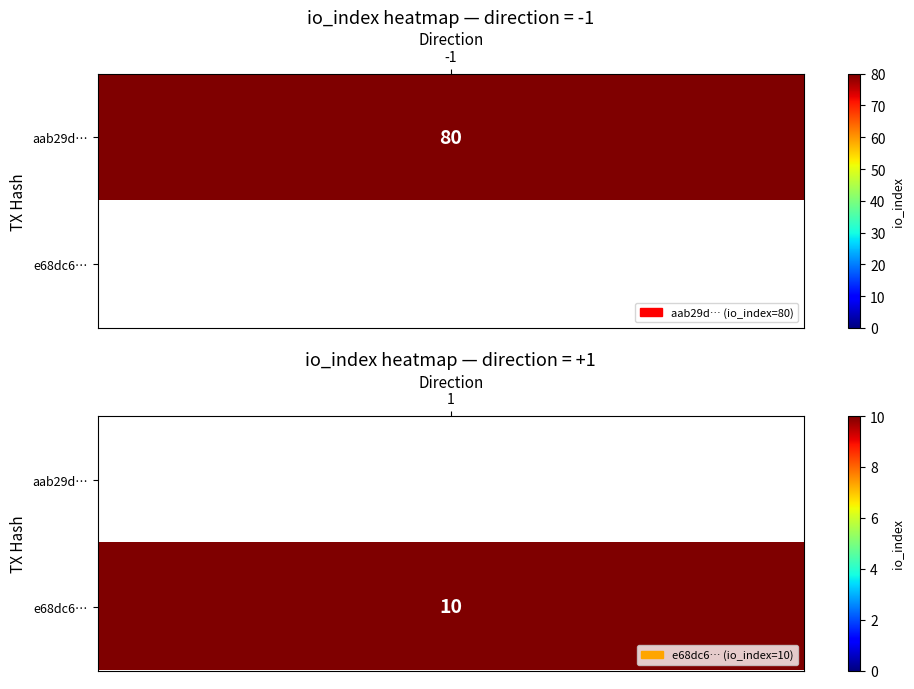

The value of e68dc6d3eca79576fafac167d1000a307a23a23 at io_index is 6. True or false?

False